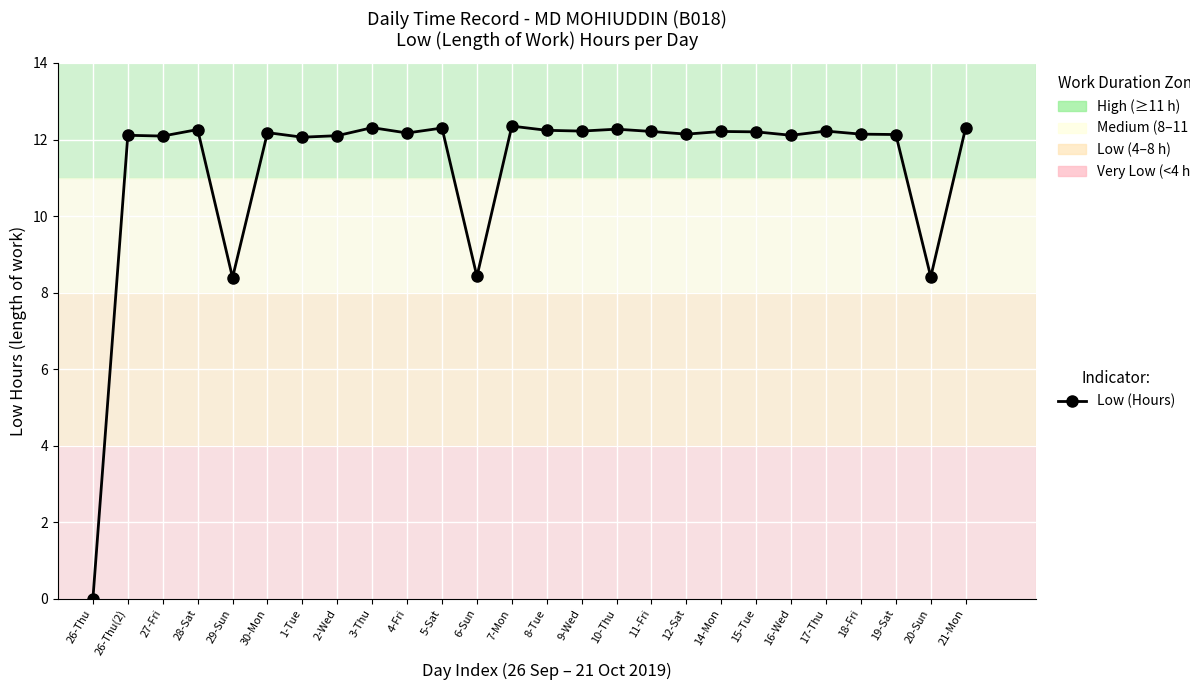

How many values are below 12?

4